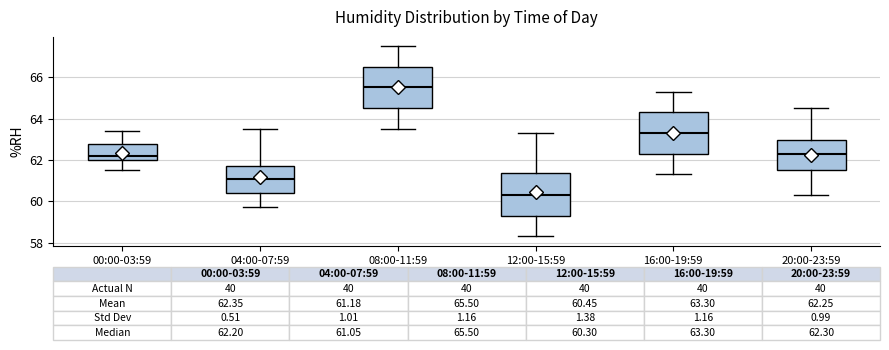

Which box's median line is the lowest?

12:00-15:59